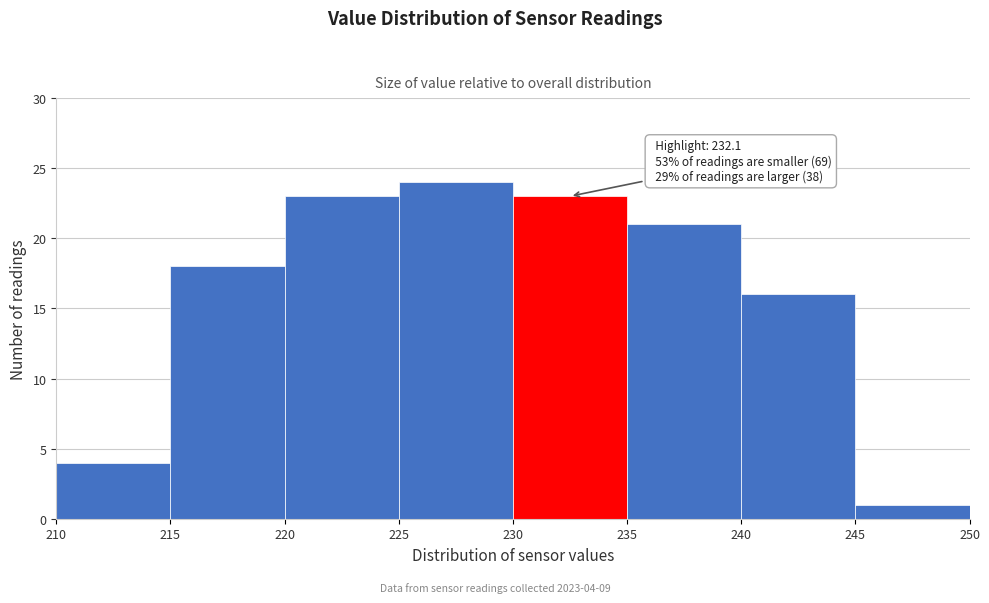

Which range on the x-axis has the tallest bar?

225 to 230